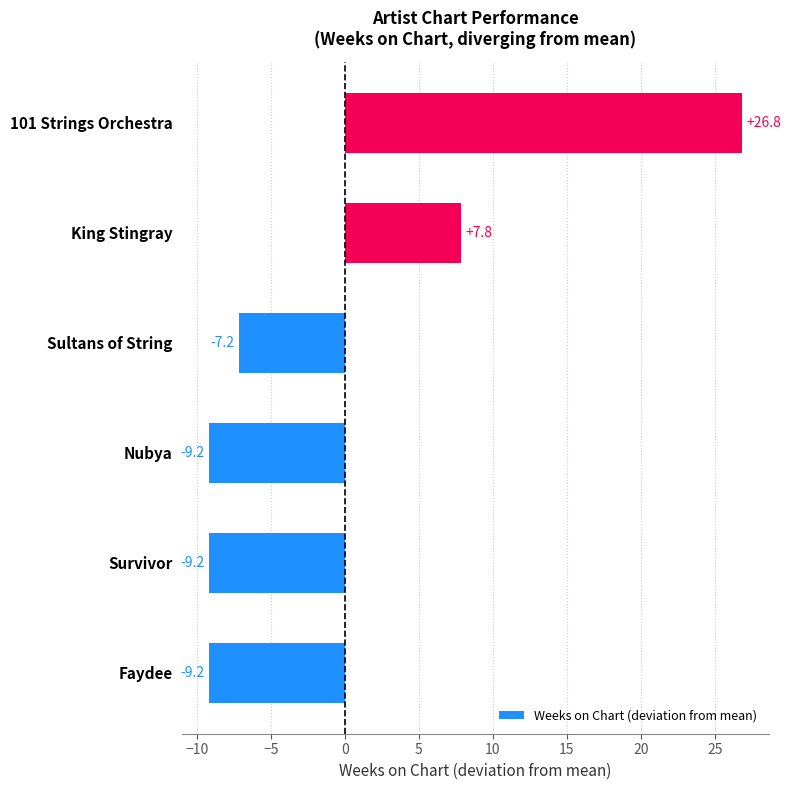

Which has a higher value, Sultans of String or Faydee?

Sultans of String